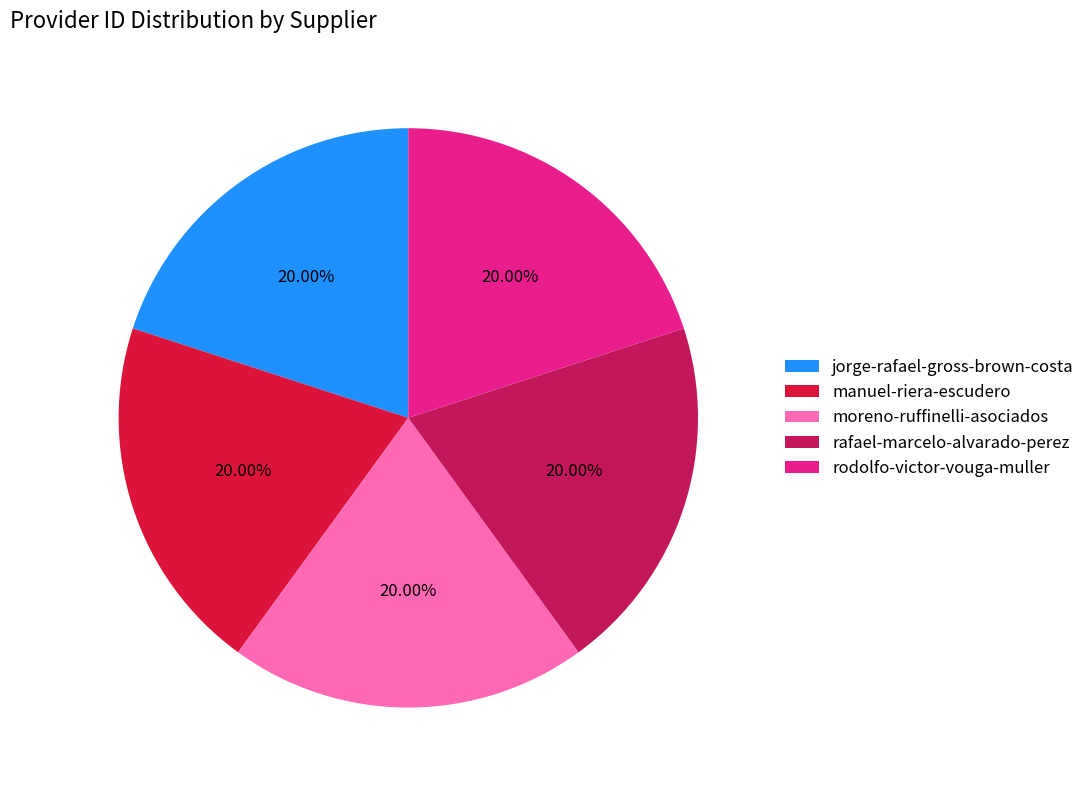

What is the ratio of the value at jorge-rafael-gross-brown-costa to the value at rafael-marcelo-alvarado-perez?

1.0